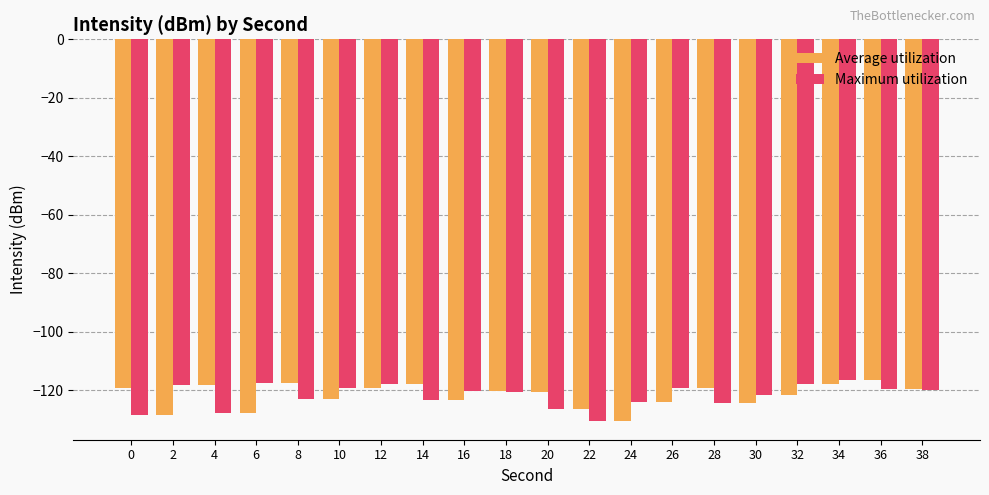

Is it true that Average utilization equals -86.9 at 30?

False